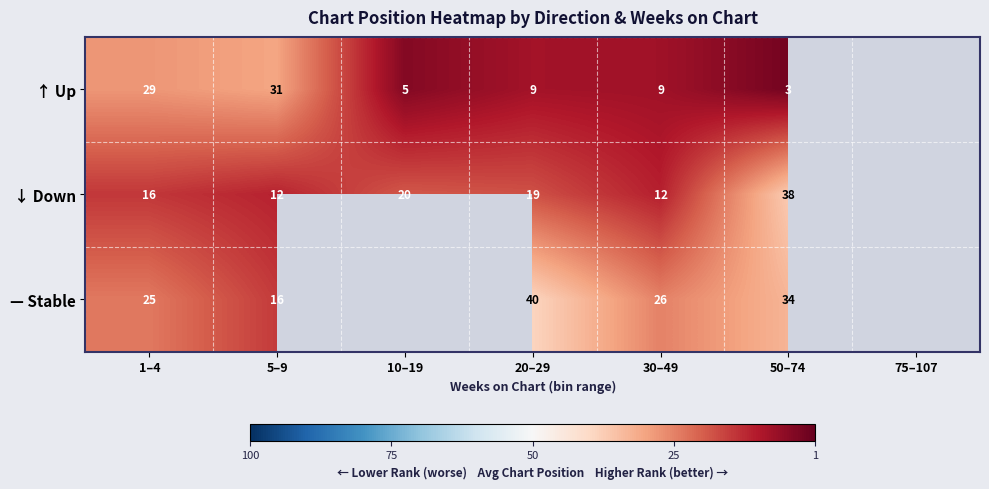

At 50–74, list the series in order from largest to smallest.

↓ Down, — Stable, ↑ Up